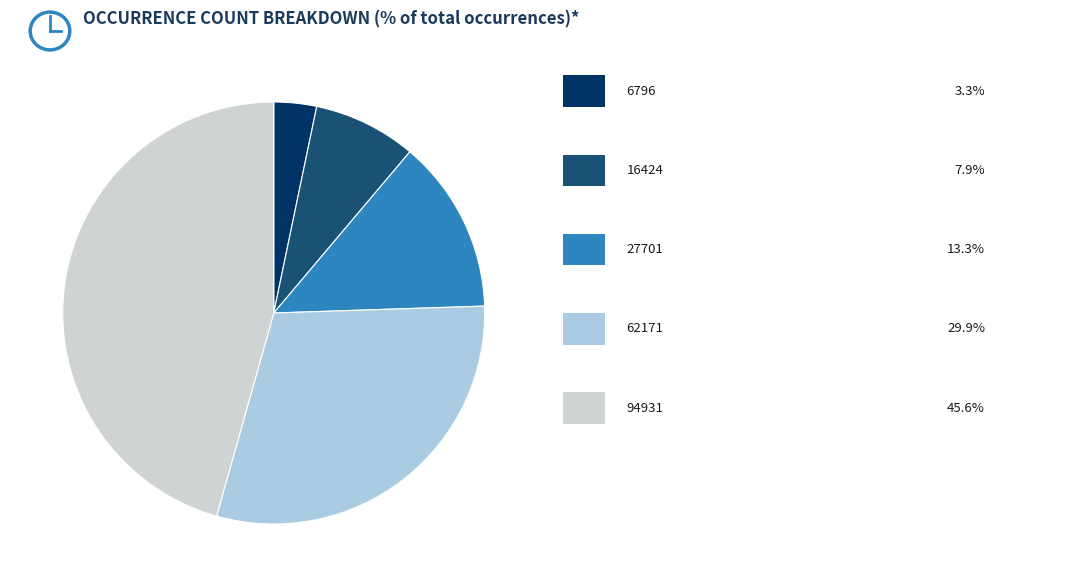

Is there a majority slice in this chart?

No